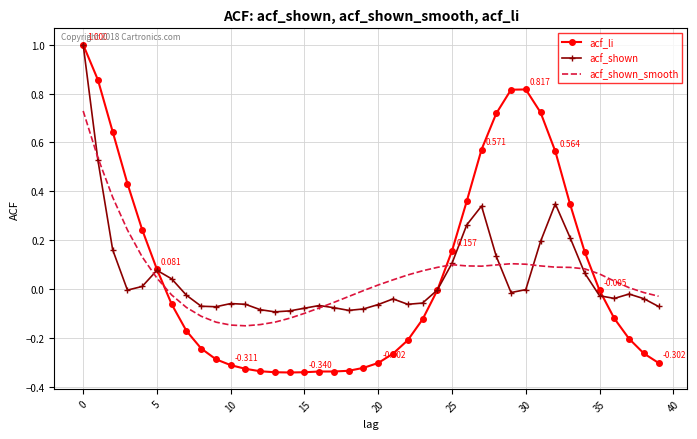

Which series has the largest range (max minus min)?

acf_li